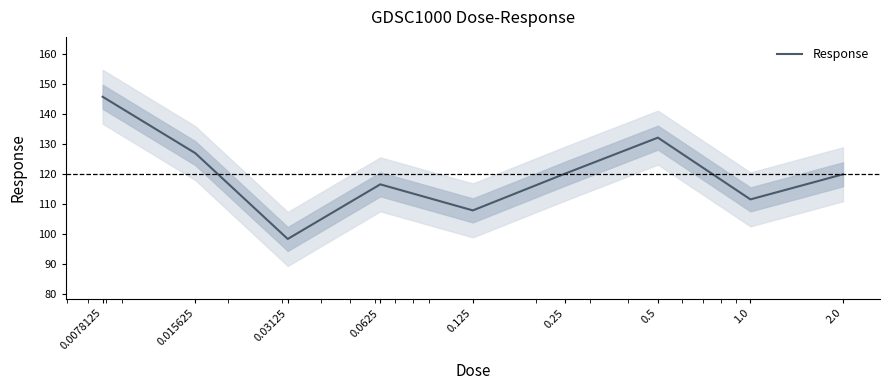

What is the average value?

119.8